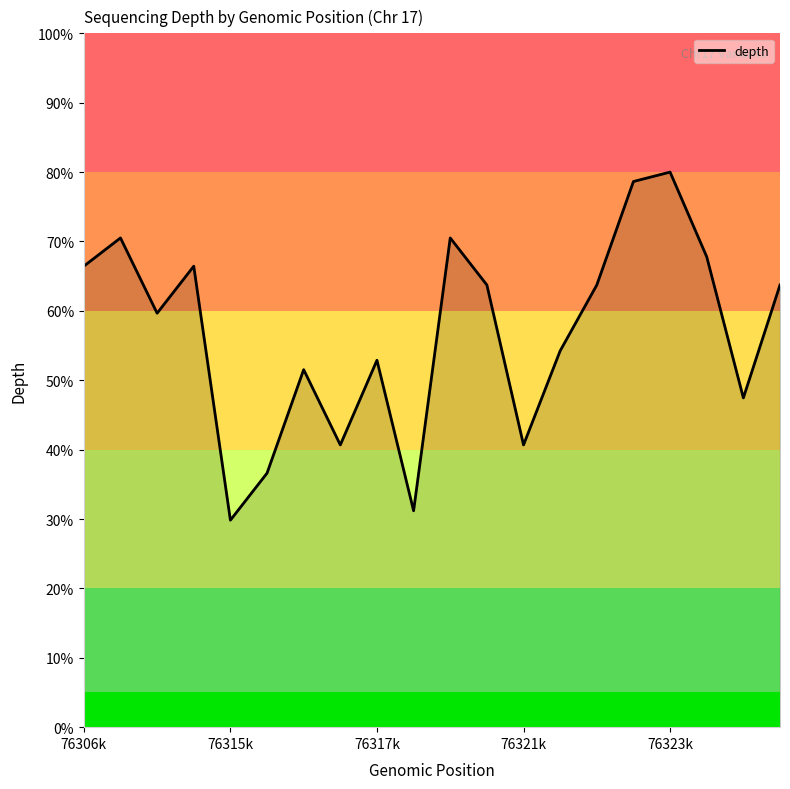

What is the greatest value displayed?

80.0